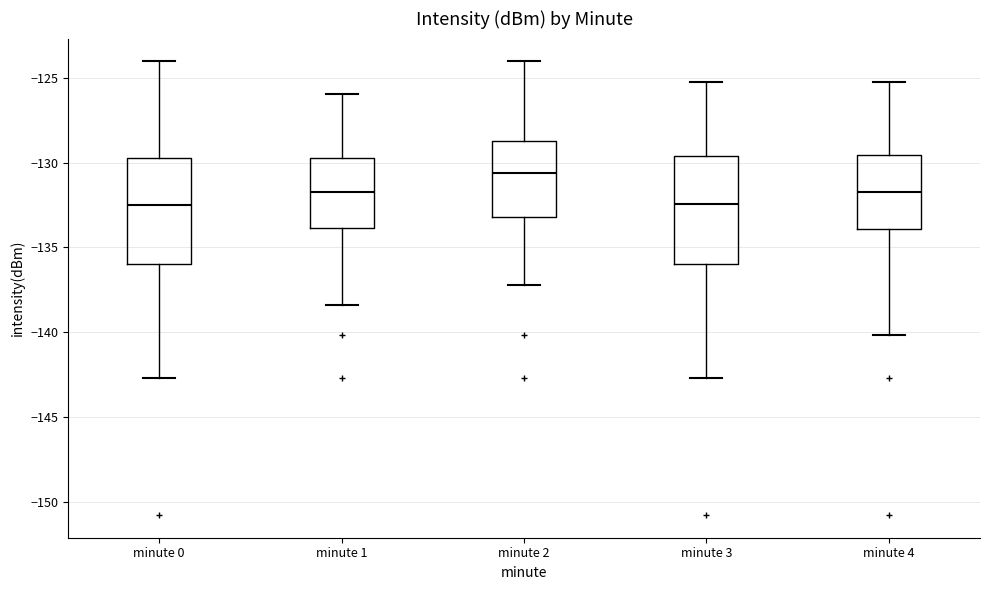

Where does the upper whisker of the box for minute 3 end on the y-axis? The values are not printed on the chart, so give them approximately, as read against the axis.

-125.5